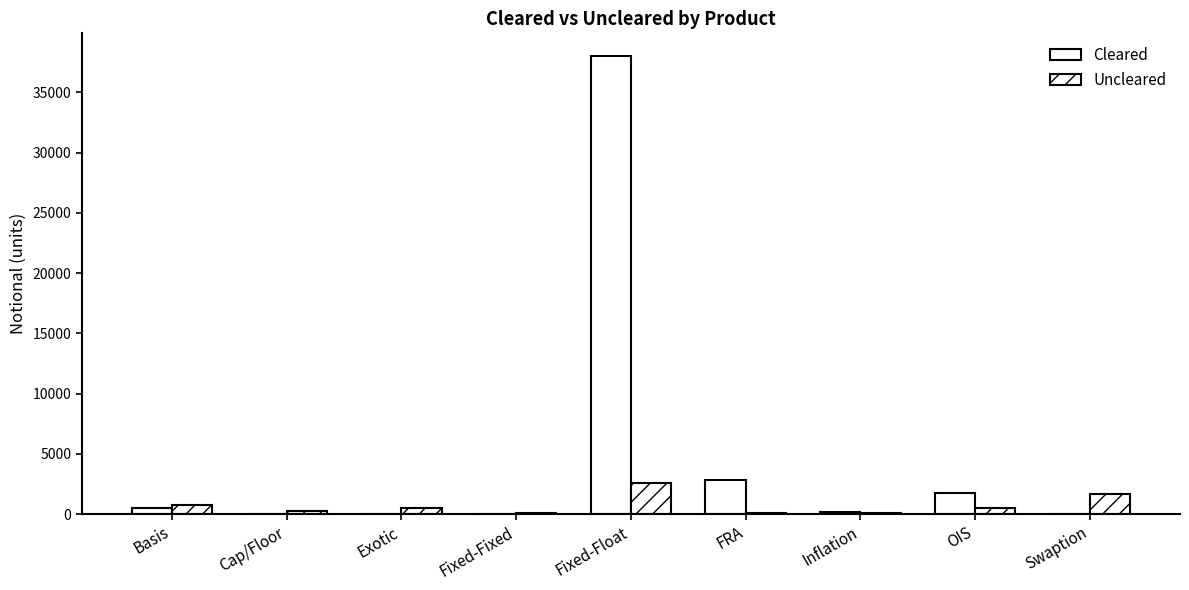

What is the difference between the Cleared values at Cap/Floor and Swaption?

6